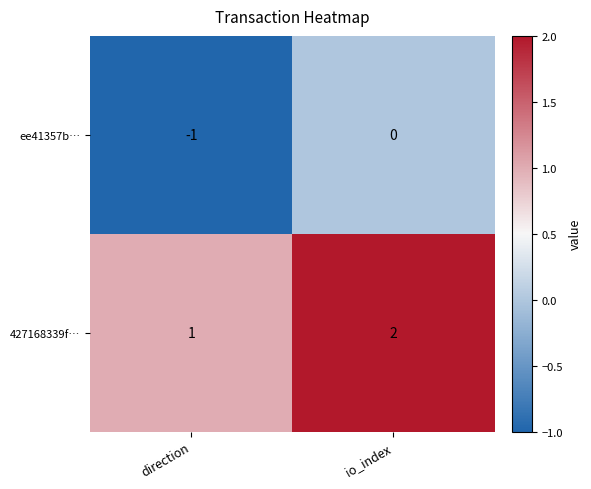

Reading left to right, transcribe all the data shown in this chart.

ee41357b…: direction=-1	io_index=0
427168339f…: direction=1	io_index=2